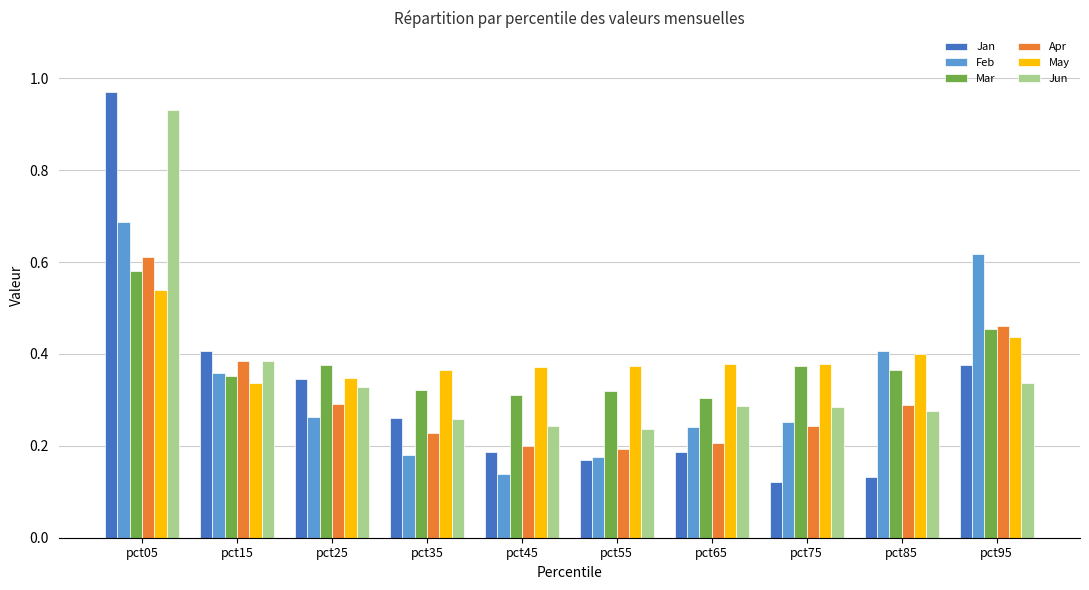

What is the sum of all May values?

3.9